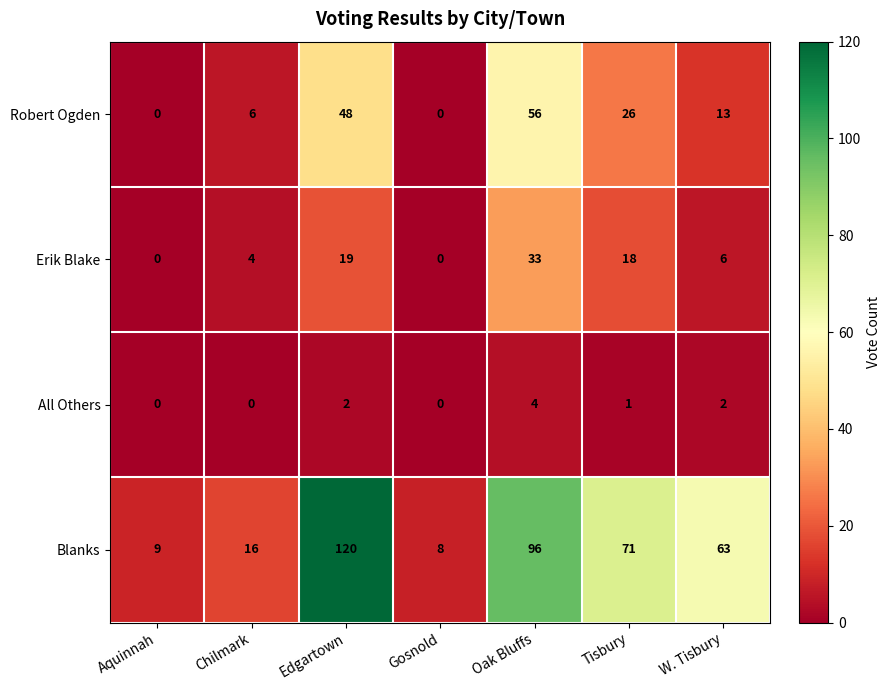

Which category has the lowest value in the Blanks series?

Gosnold